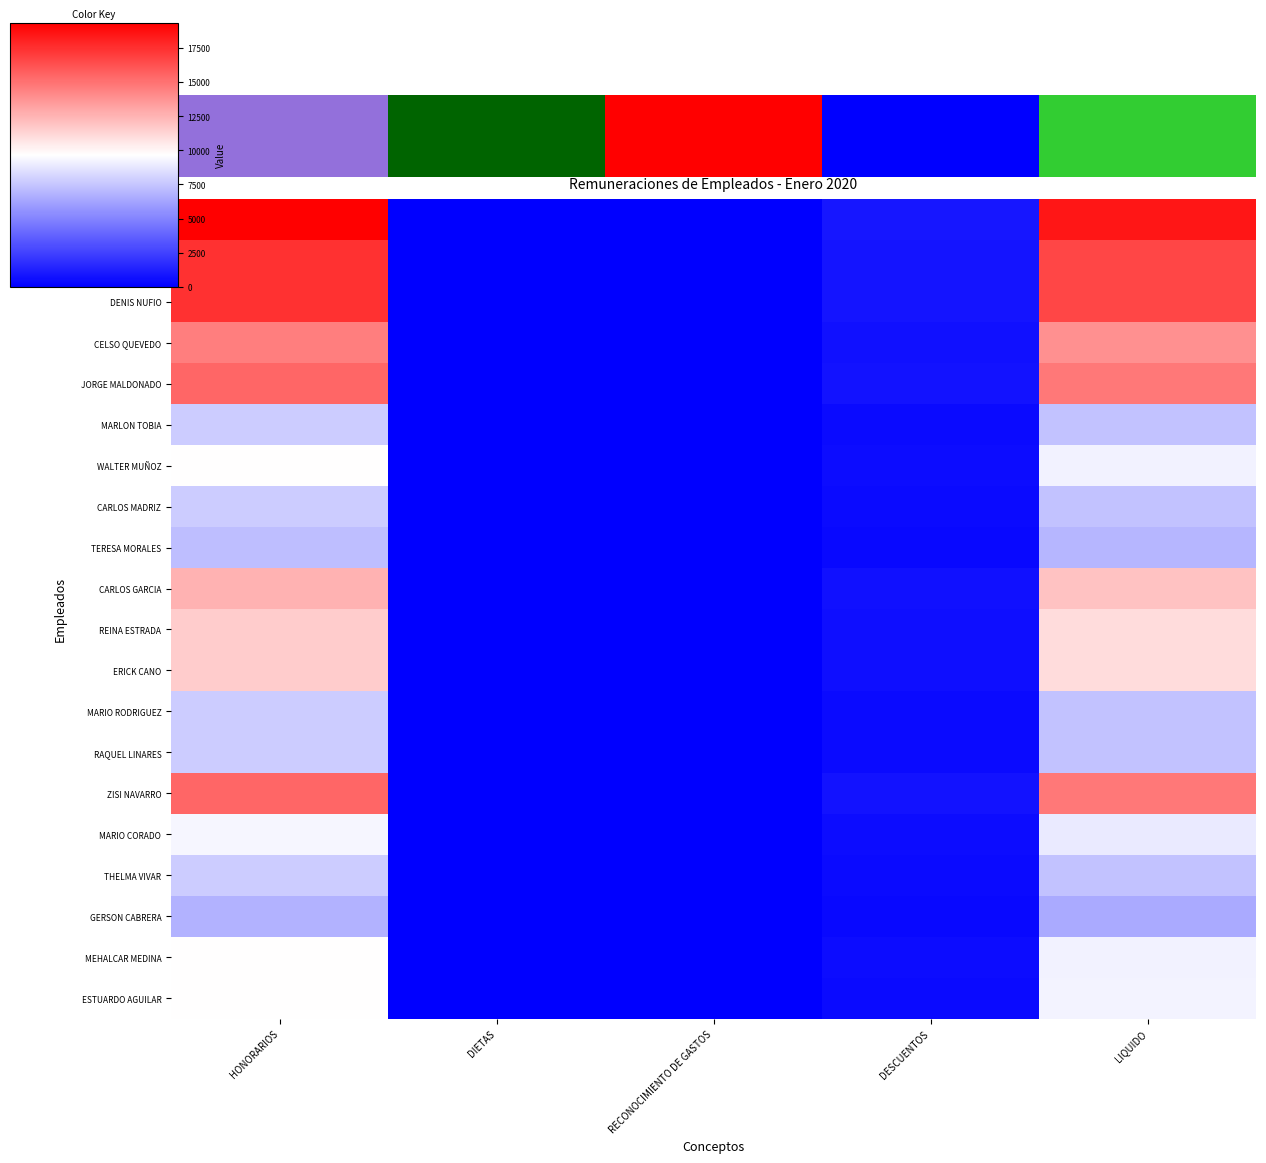

Is it true that THELMA VIVAR equals 11229.6 at LIQUIDO?

False